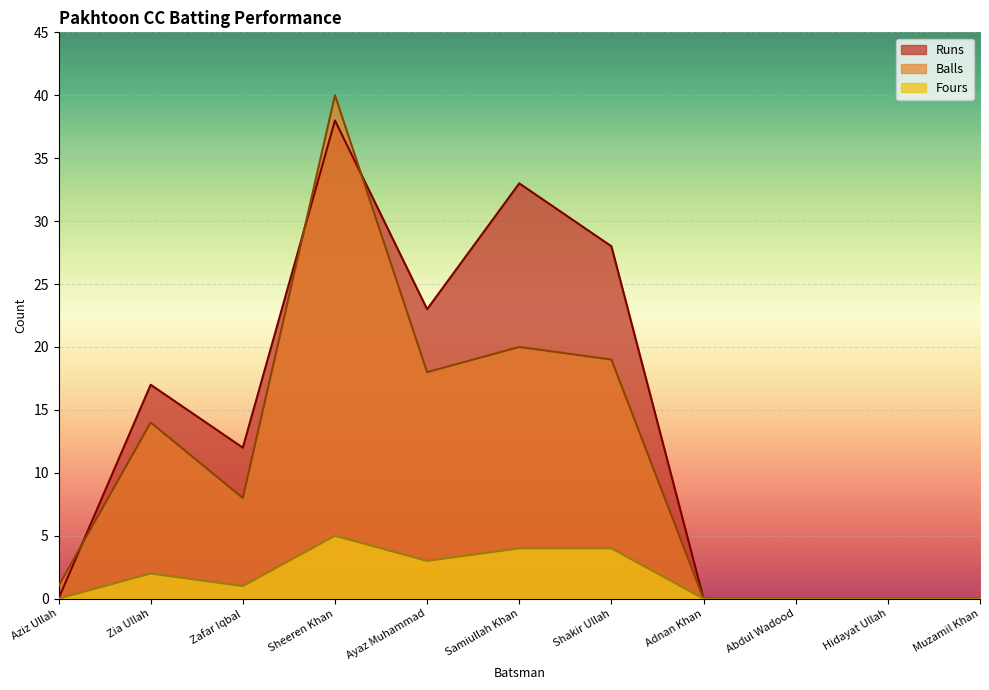

What is the label of the 4th point from the right?

Adnan Khan